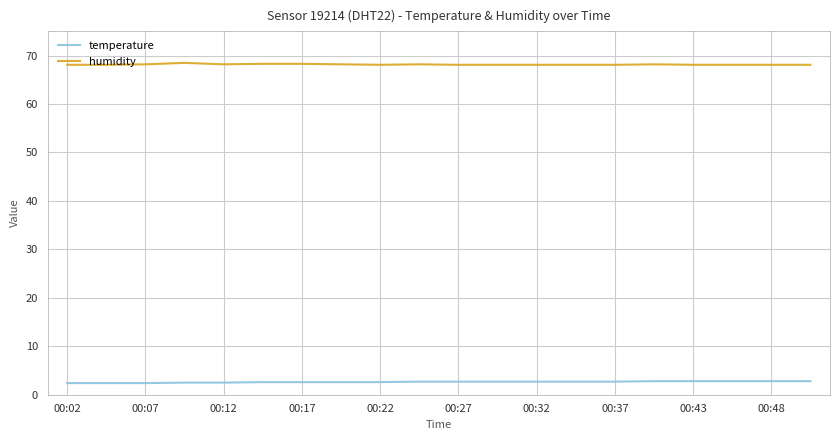

True or false: humidity and temperature cross at least once.

False